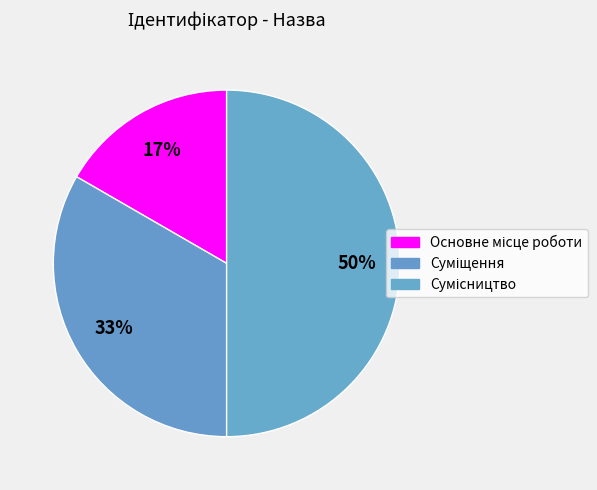

Do Основне місце роботи and Сумісництво together represent more than half of the pie?

Yes